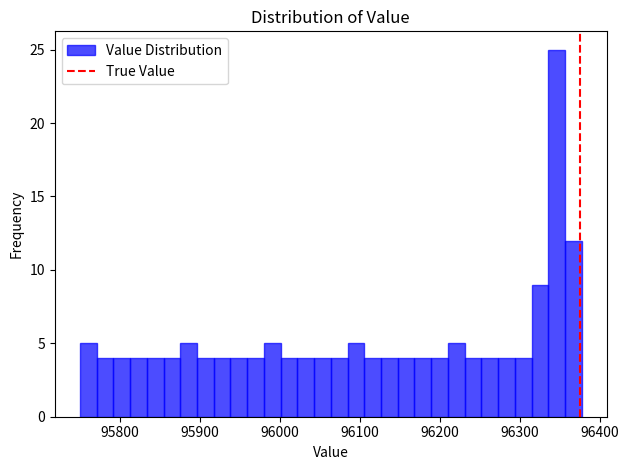

Around what value on the x-axis is the tallest bar? Give the approximate position of its centre, as read against the axis.

96350